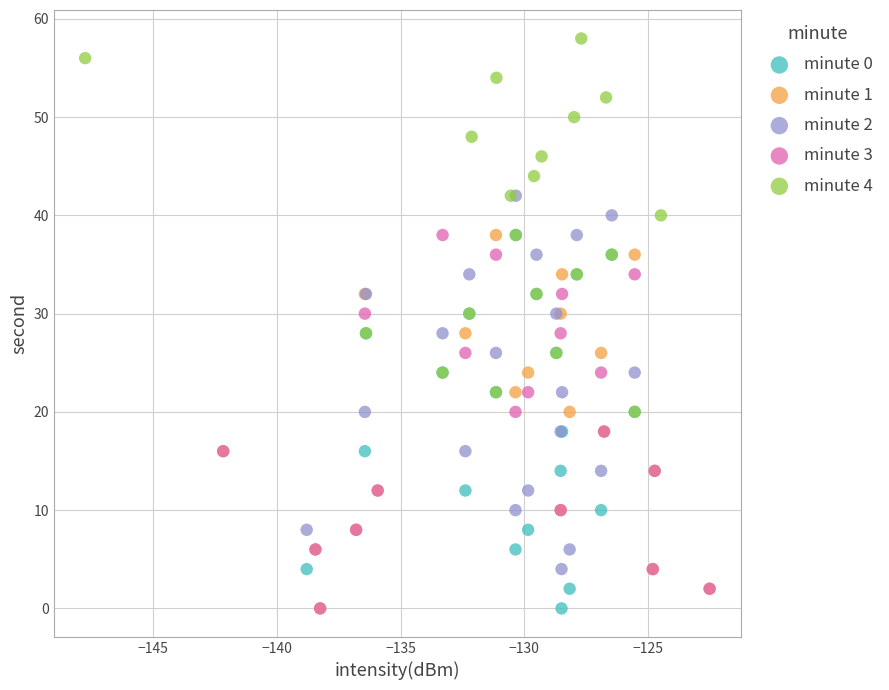

Which series contains the highest Y value?

minute 4